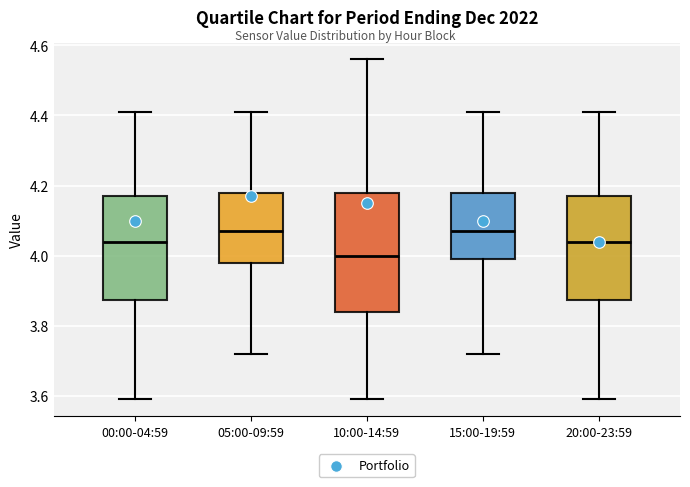

Where is the lower edge of the box for 10:00-14:59 on the y-axis? The values are not printed on the chart, so give them approximately, as read against the axis.

3.84